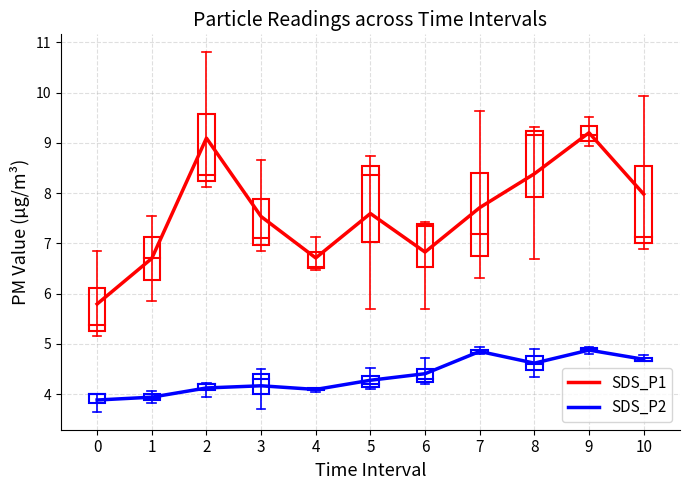

True or false: SDS_P2 and SDS_P1 cross at least once.

False